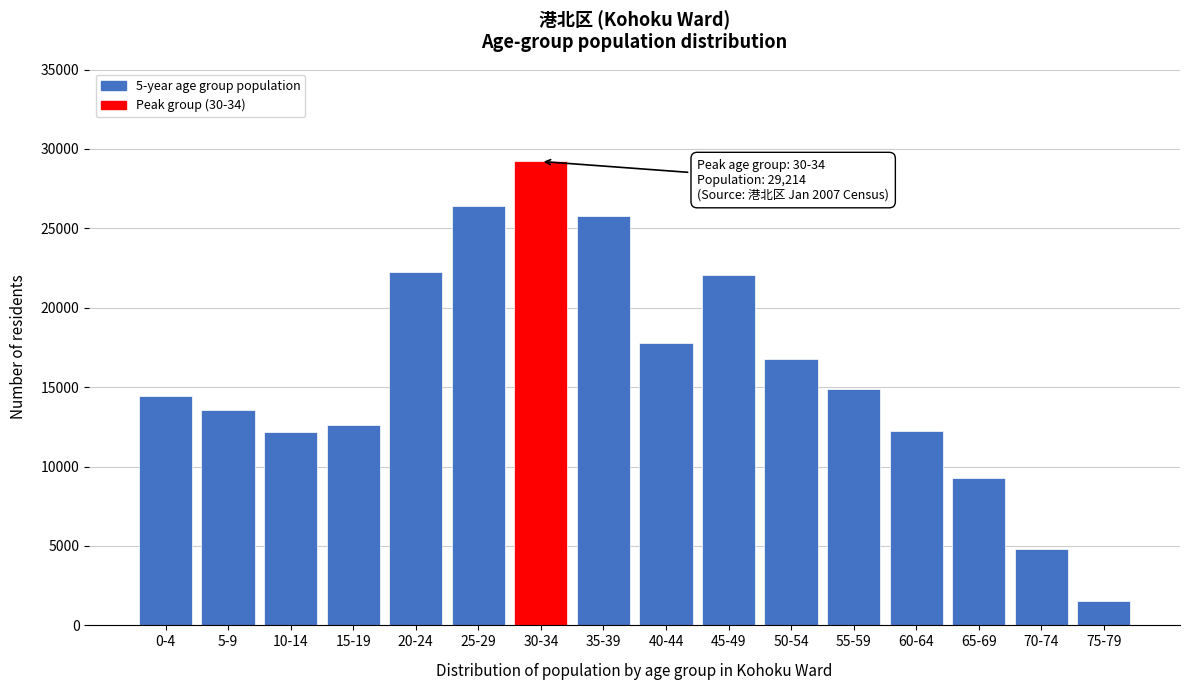

Read the value at 25-29, to the nearest 10.

26410